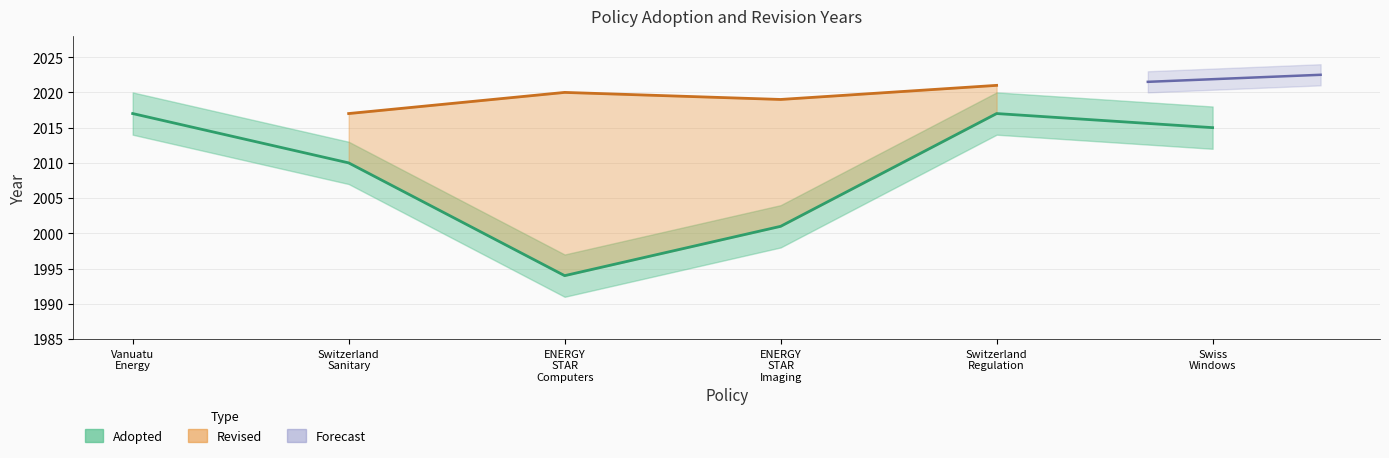

What value does the data have at Switzerland Sanitary?

2010